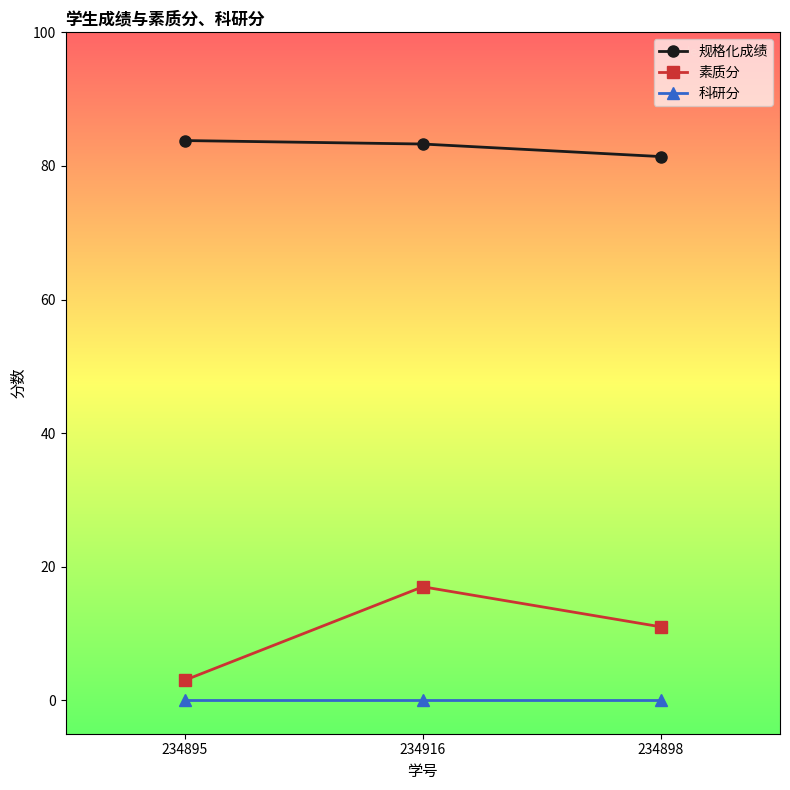

Which series has the widest spread of values?

素质分